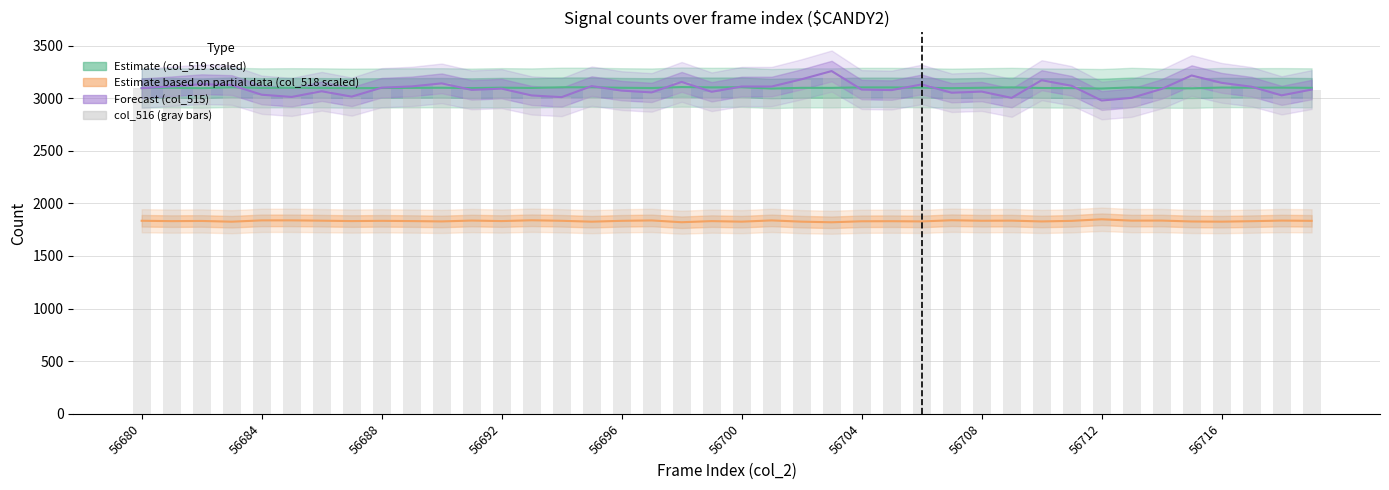

The Estimate partial (col_518 scaled) series shows 2539.6 at 33. True or false?

False